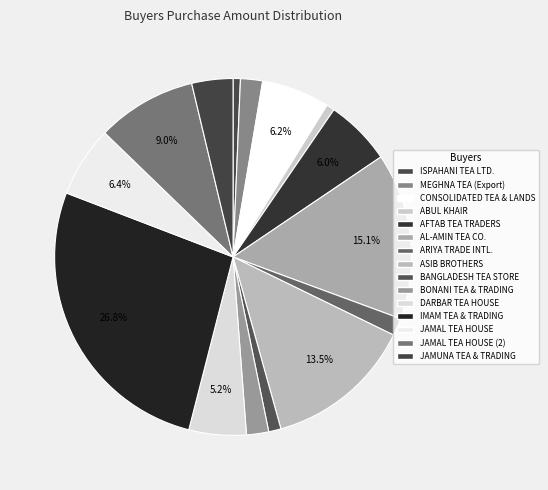

What is the smallest slice in the pie chart?

ISPAHANI TEA LIMITED